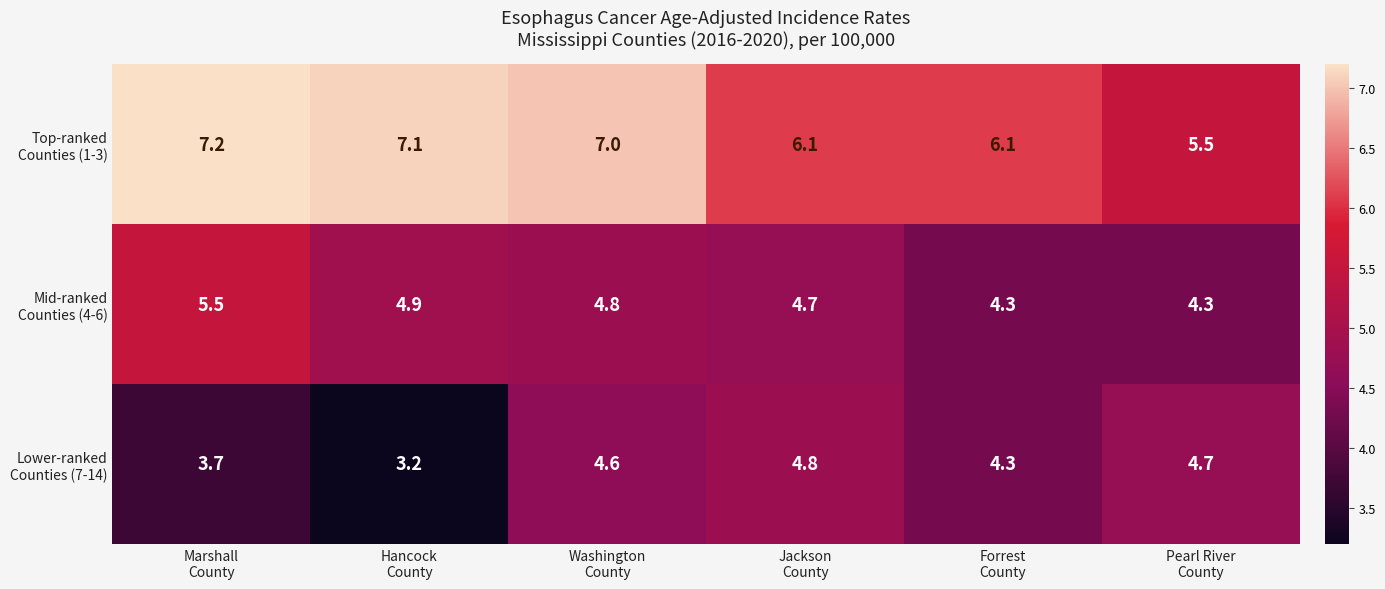

What is the minimum value shown in the chart?

3.2